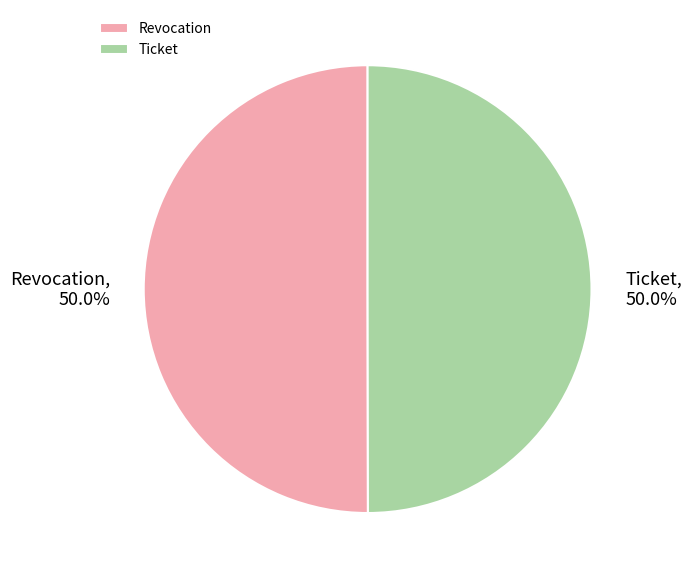

To the nearest percent, what portion does Revocation represent?

50%